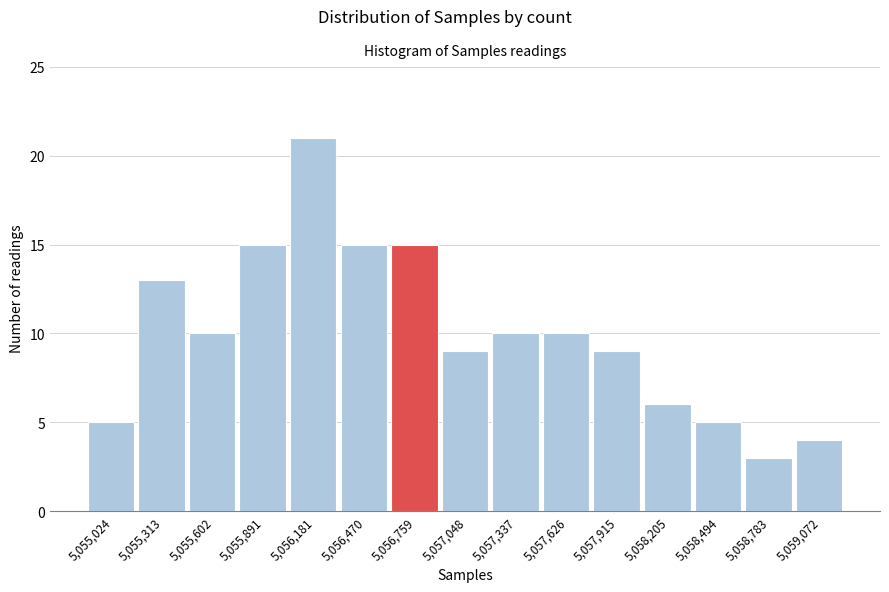

How tall is the bar that spans 5056900 to 5057200 on the x-axis? Neither the bar edges nor the heights are printed on the chart, so give them approximately, as read against the axes.

9